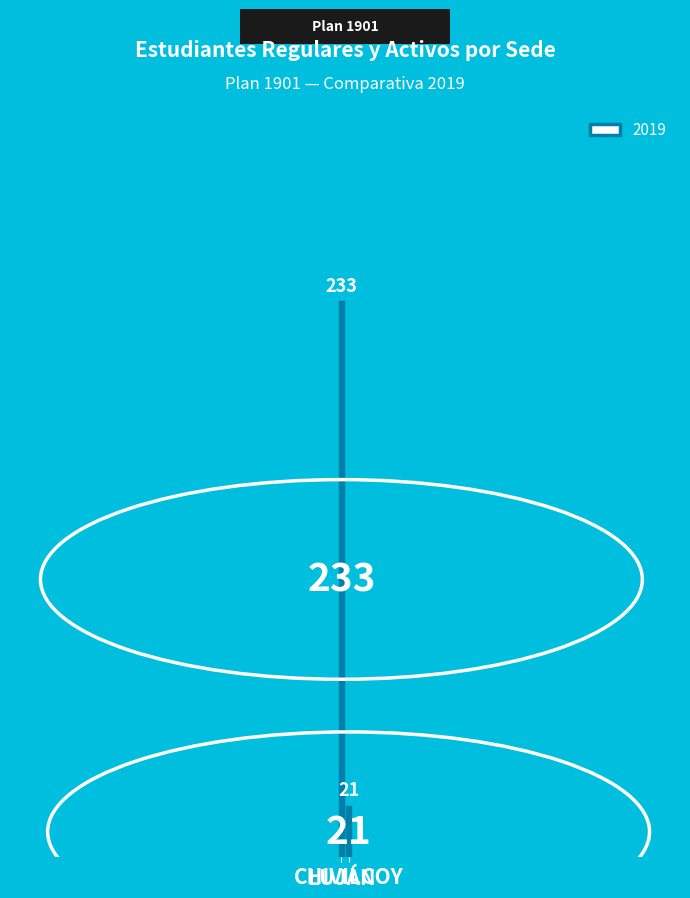

What is the greatest value displayed?

233